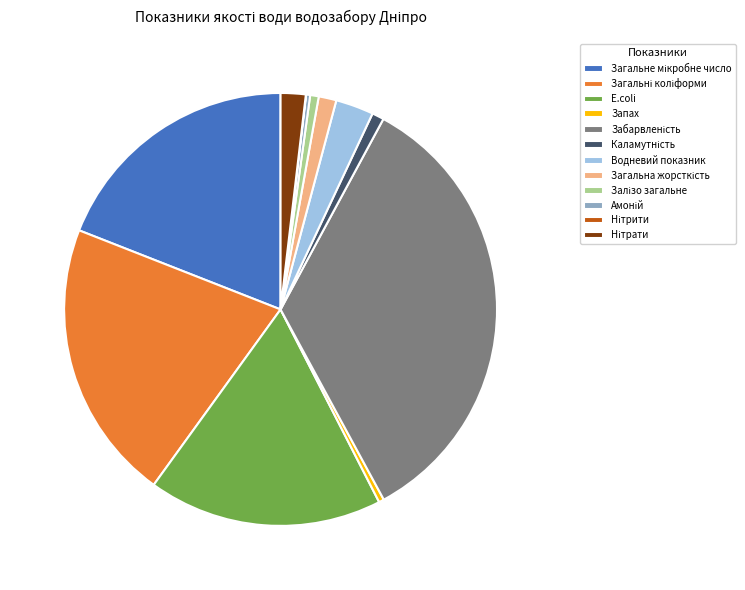

True or false: E.coli accounts for 3% of the total.

False